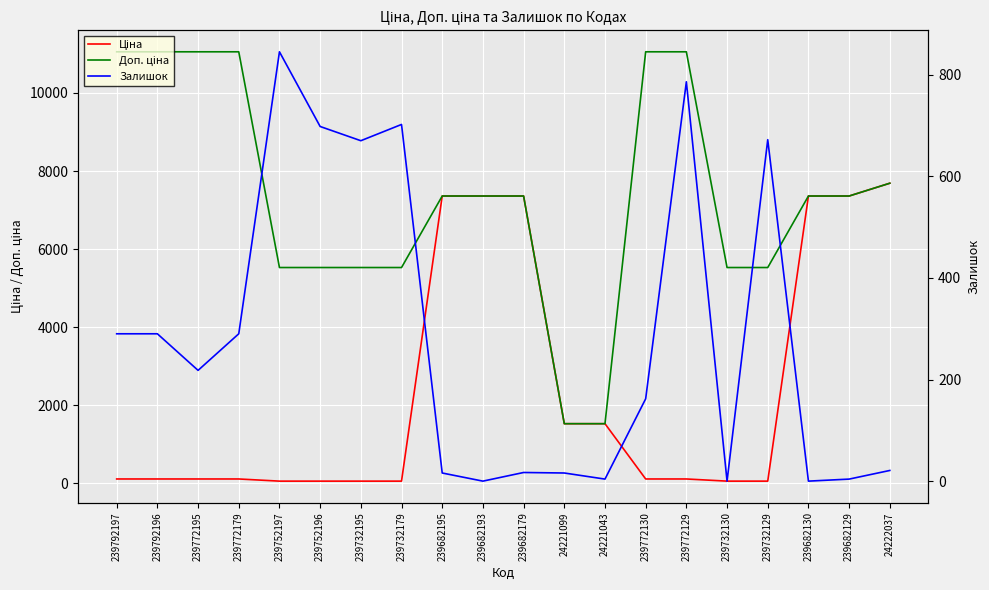

Rank the series by their average value, from lowest to highest.

Залишок, Ціна, Доп. ціна